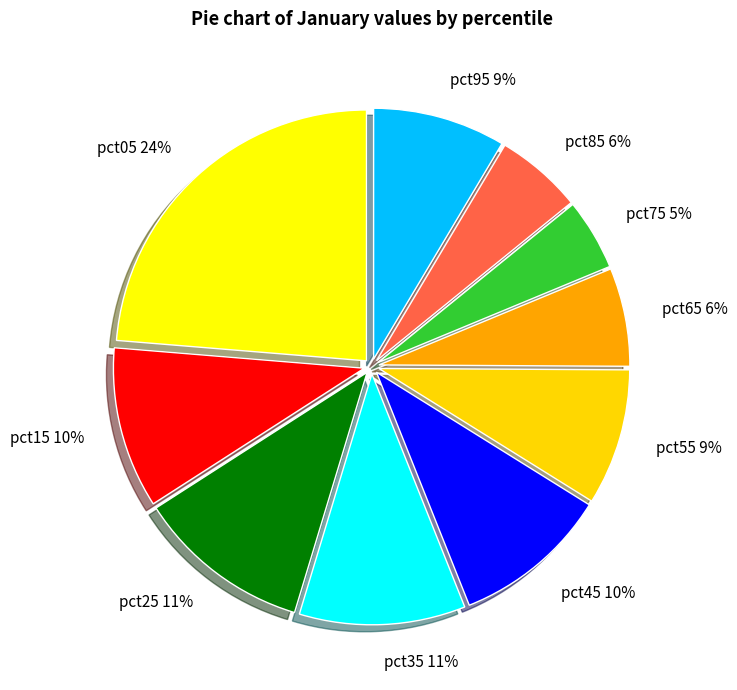

To the nearest percent, what percentage of the pie is pct45?

10%